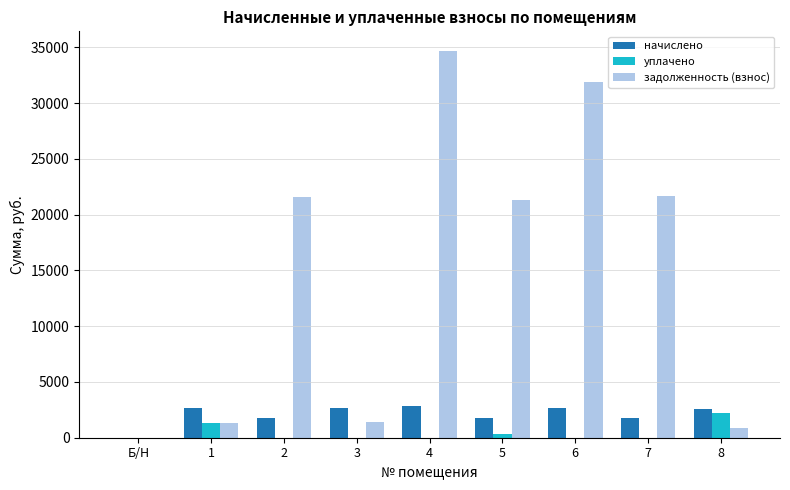

What is the sum of the начислено values at 3 and 6?

5280.6